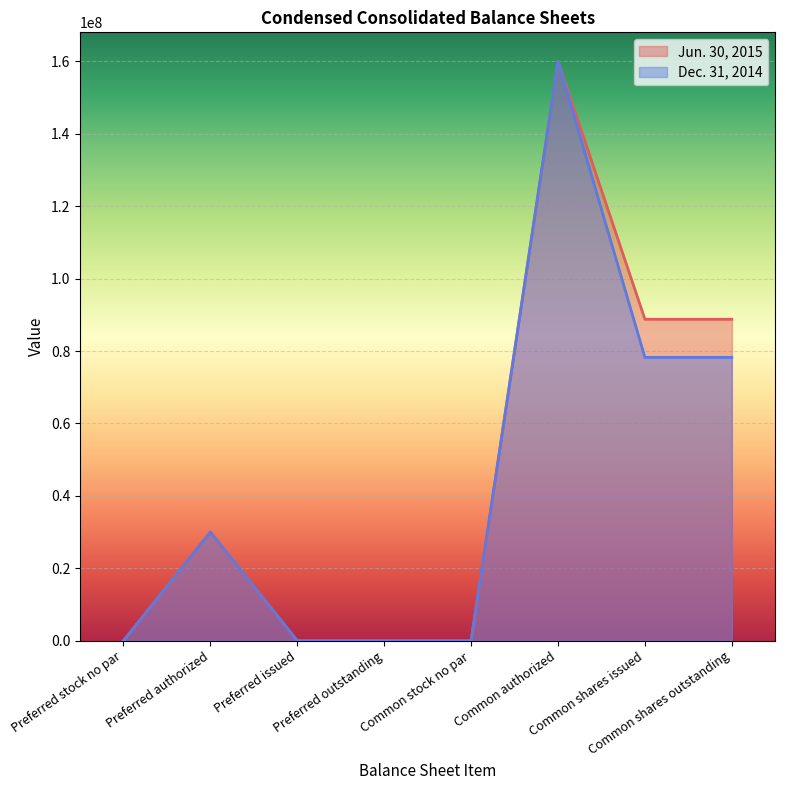

At Common shares outstanding, list the series in order from largest to smallest.

Jun. 30, 2015, Dec. 31, 2014